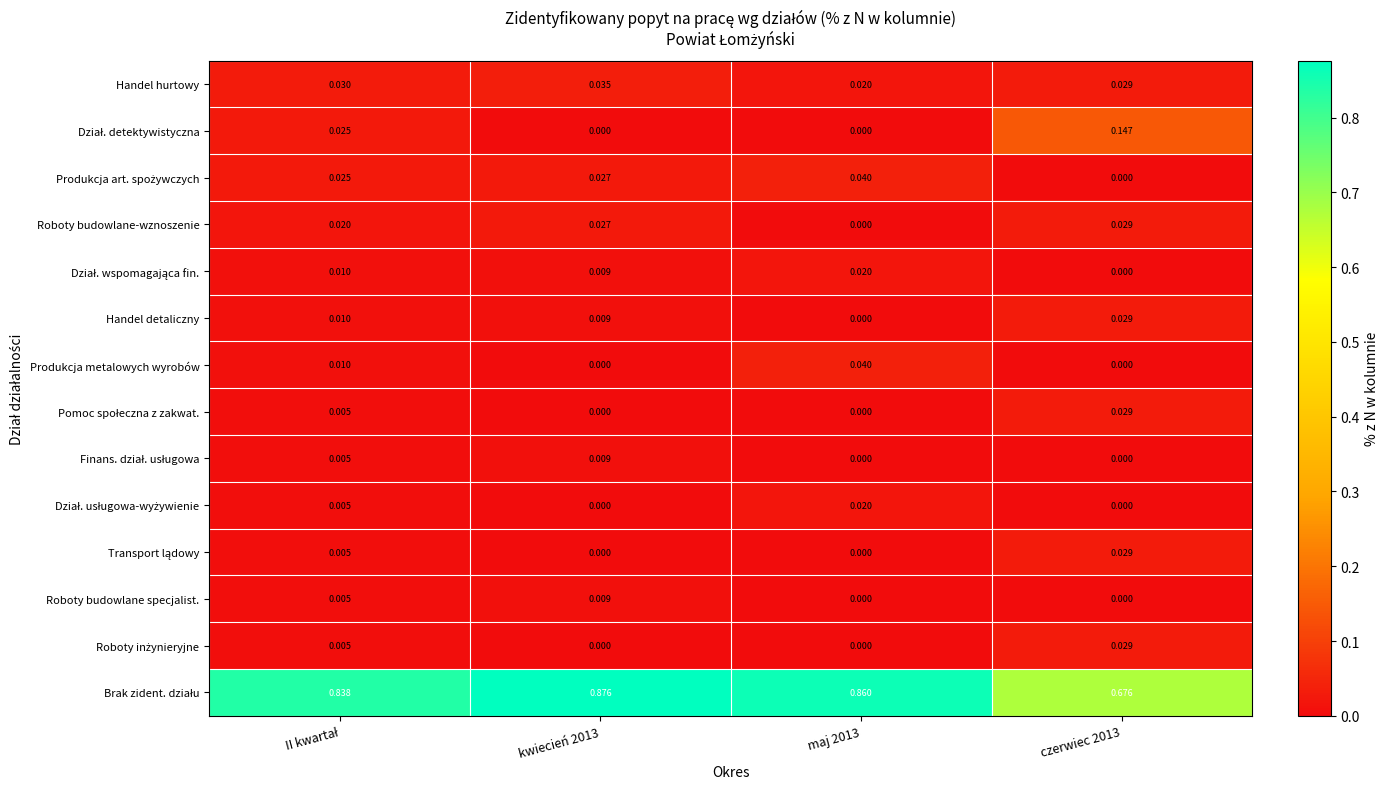

How many positive values does the Roboty budowlane-wznoszenie series have?

3